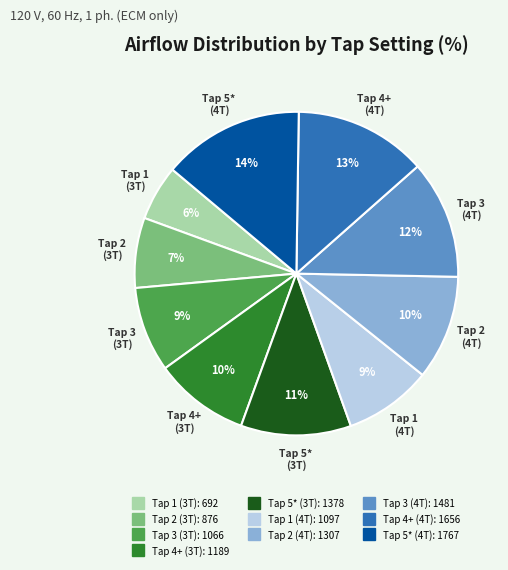

Is there any slice that represents more than half of the pie?

No